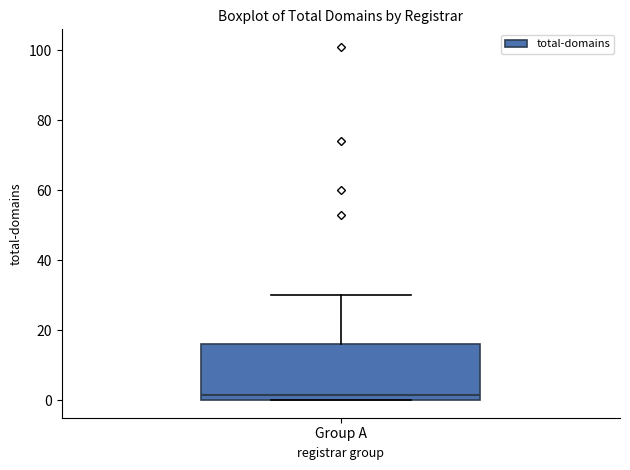

Where does the upper whisker of the box for Group A end on the y-axis? The values are not printed on the chart, so give them approximately, as read against the axis.

30